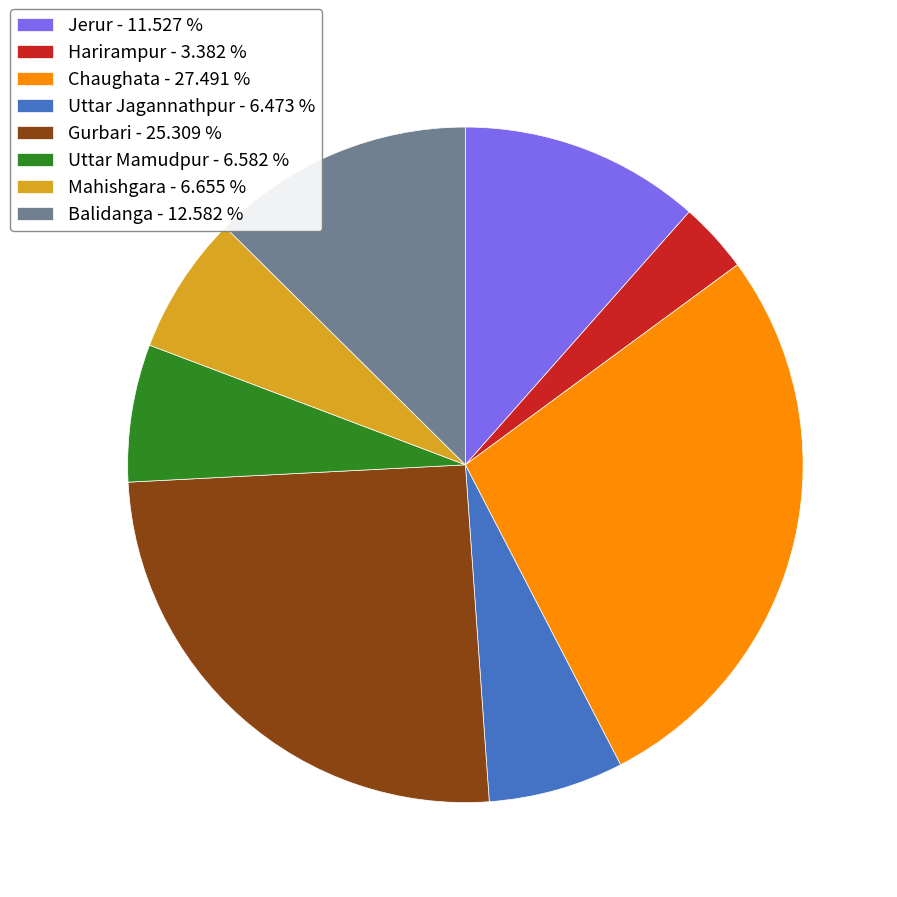

Do Chaughata - 27.491 % and Uttar Jagannathpur - 6.473 % together represent more than half of the pie?

No